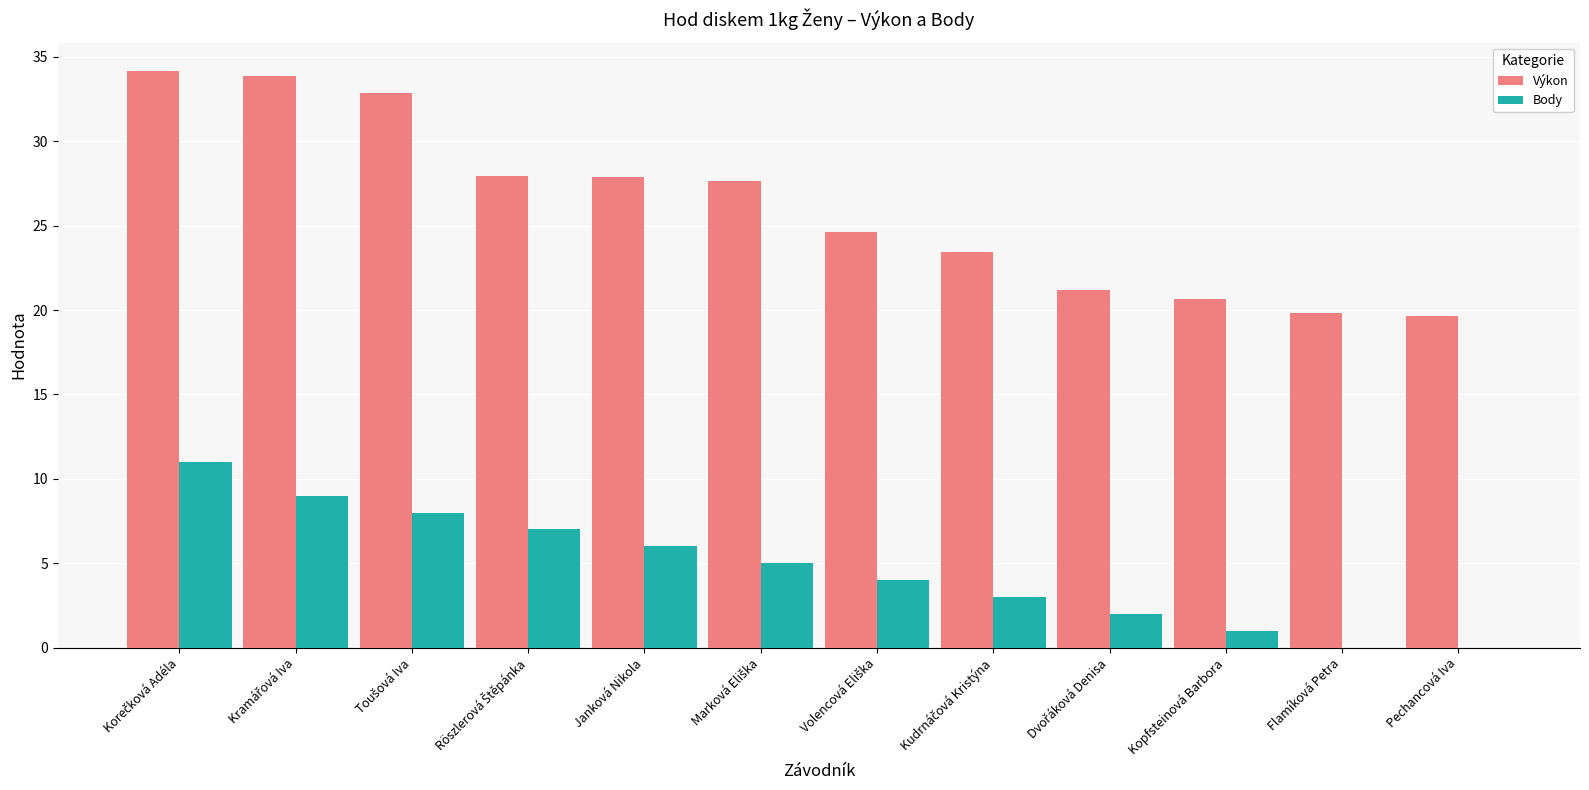

The value of Body at Flamíková Petra is 5.6. True or false?

False